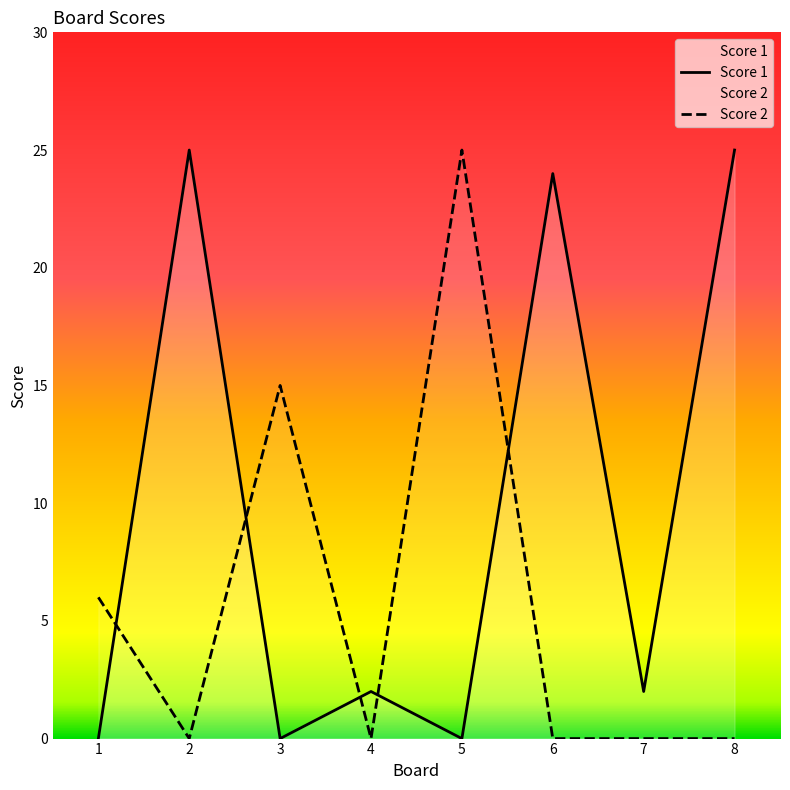

At which label does Score 2 reach its minimum?

2